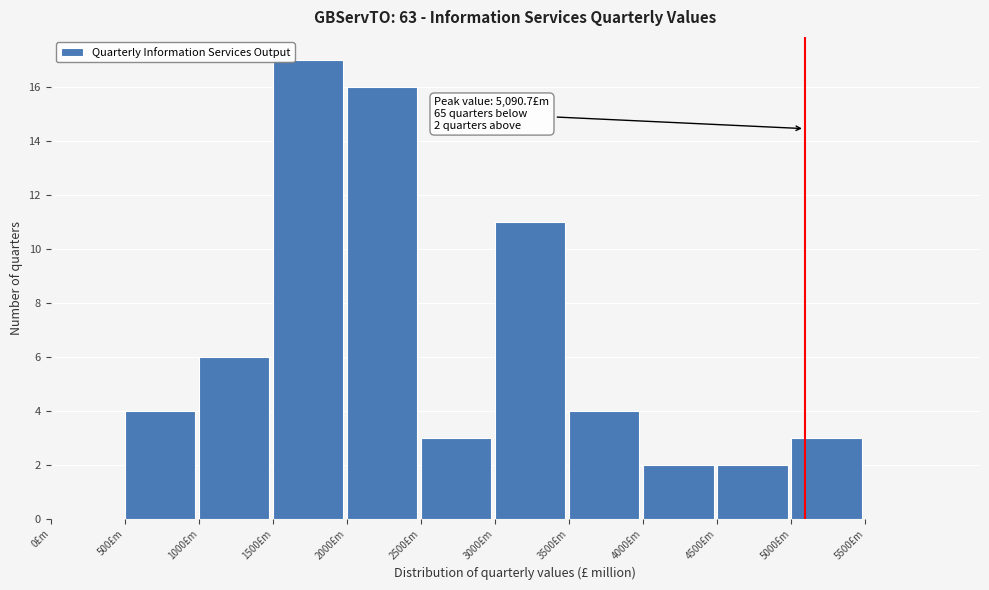

Over which range of the x-axis is the bar tallest?

1500 to 2000